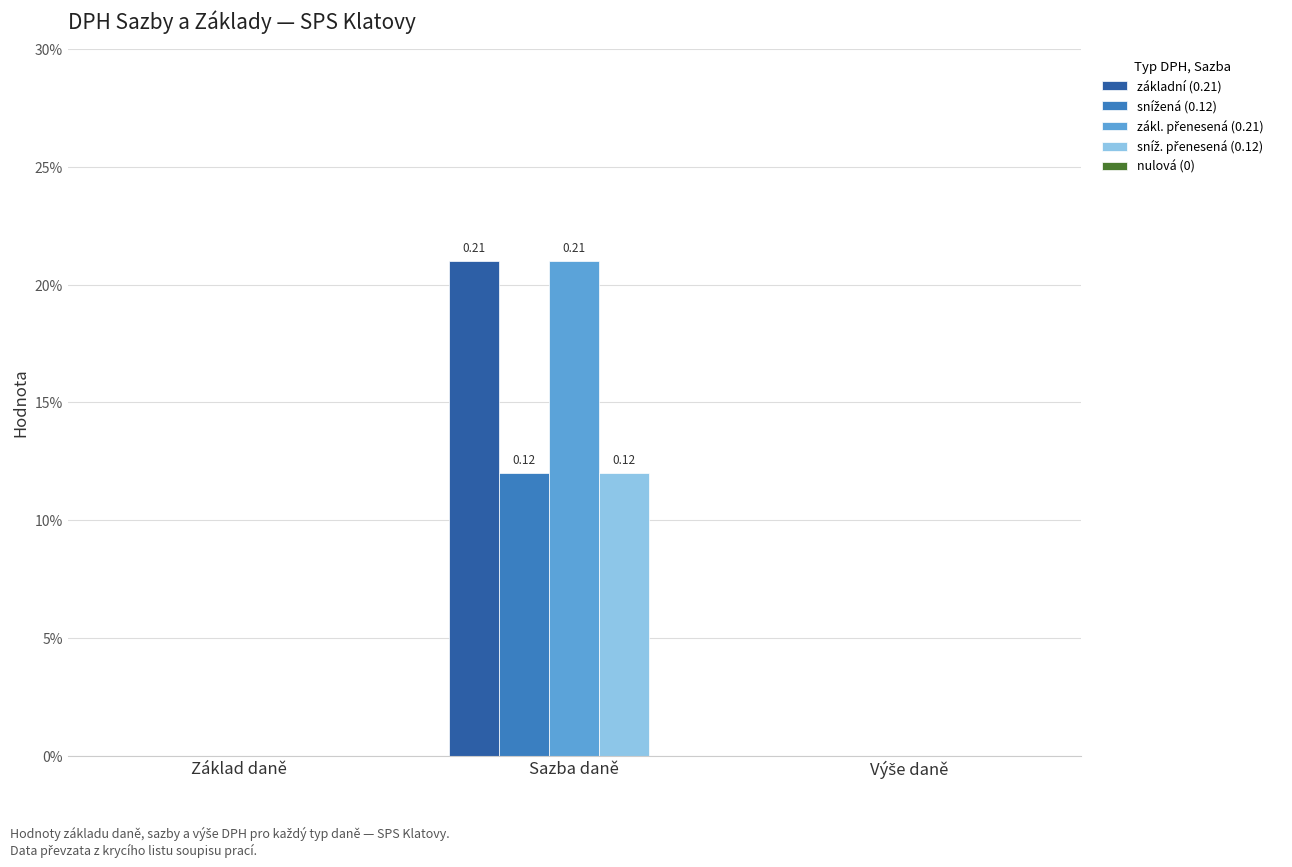

What is the difference between the maximum and minimum values in the snížená (0.12) series?

0.1